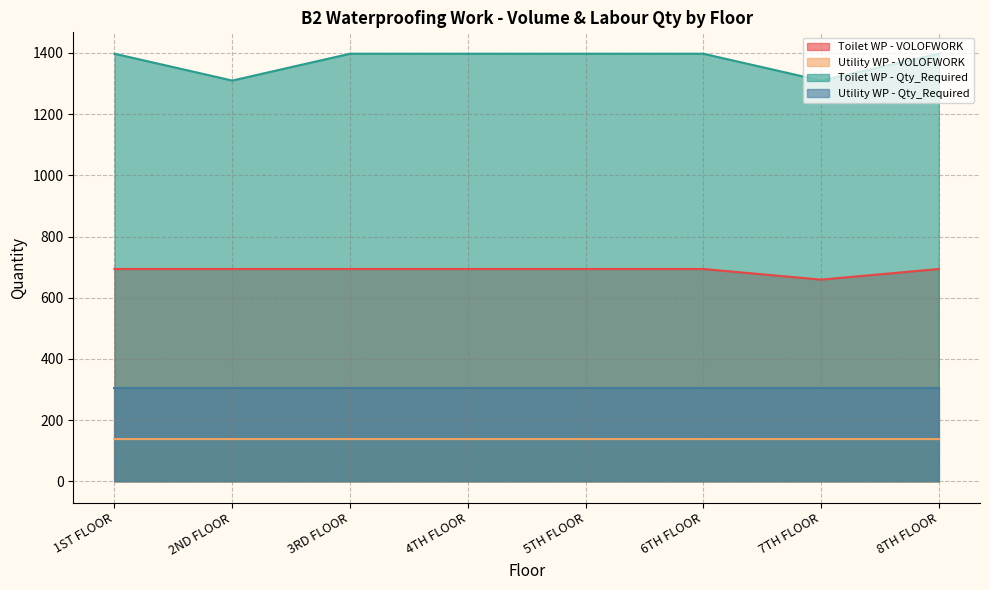

How many lines are shown in the chart?

4